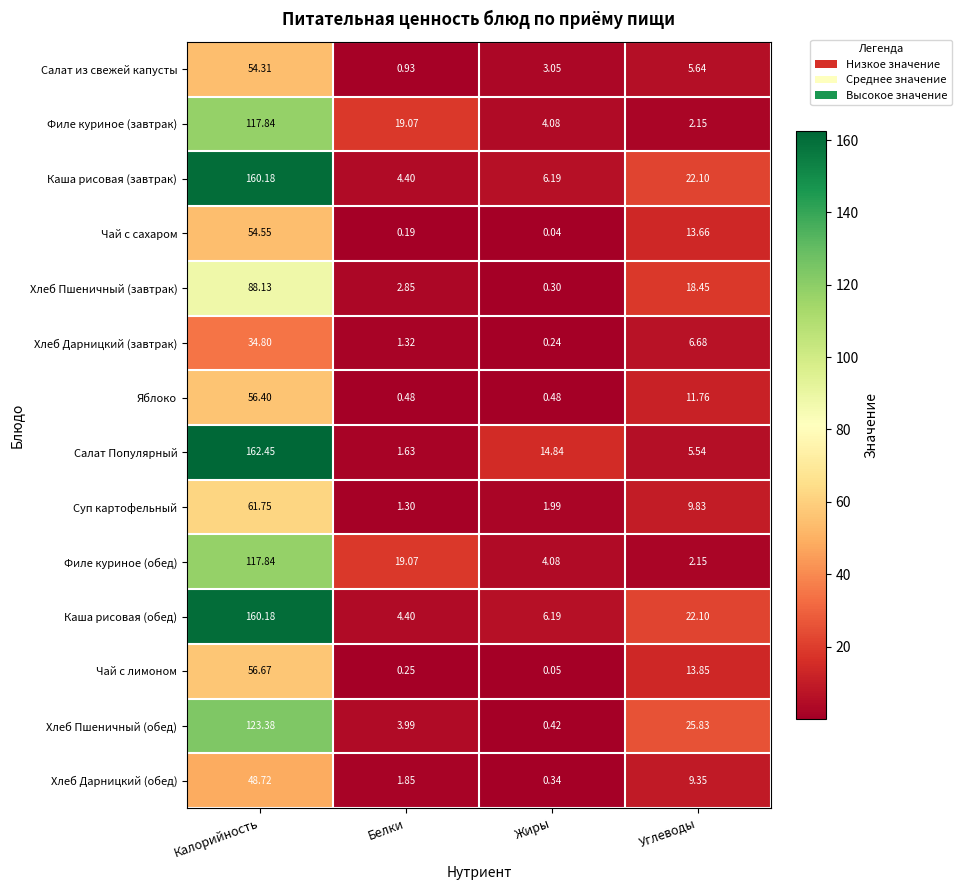

Which category has the highest value in the Хлеб Дарницкий (завтрак) series?

Калорийность